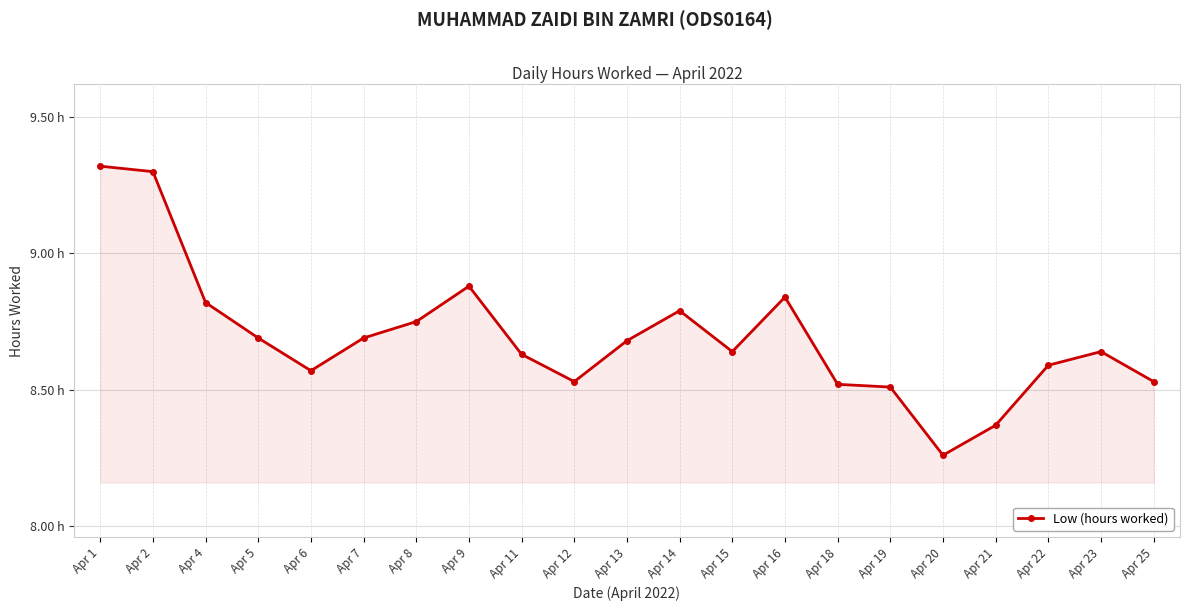

Approximately how many times larger is the value at Apr 23 compared to Apr 1?

0.9